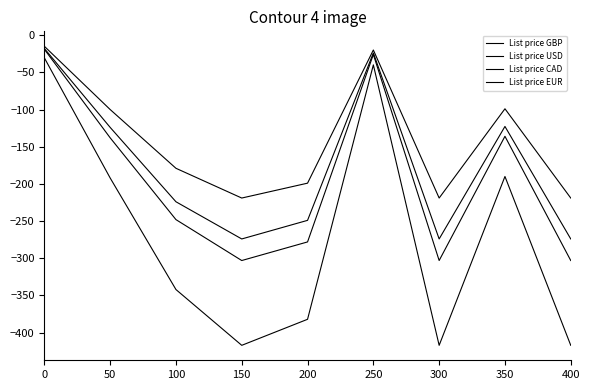

Does the chart have visible grid lines?

No